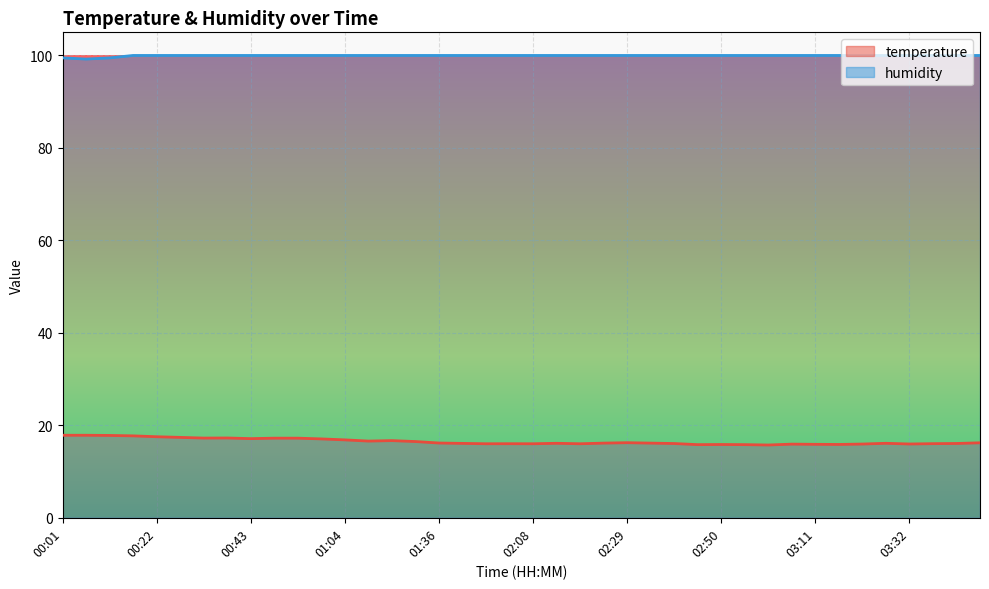

At how many categories does at least one series exceed 31?

40